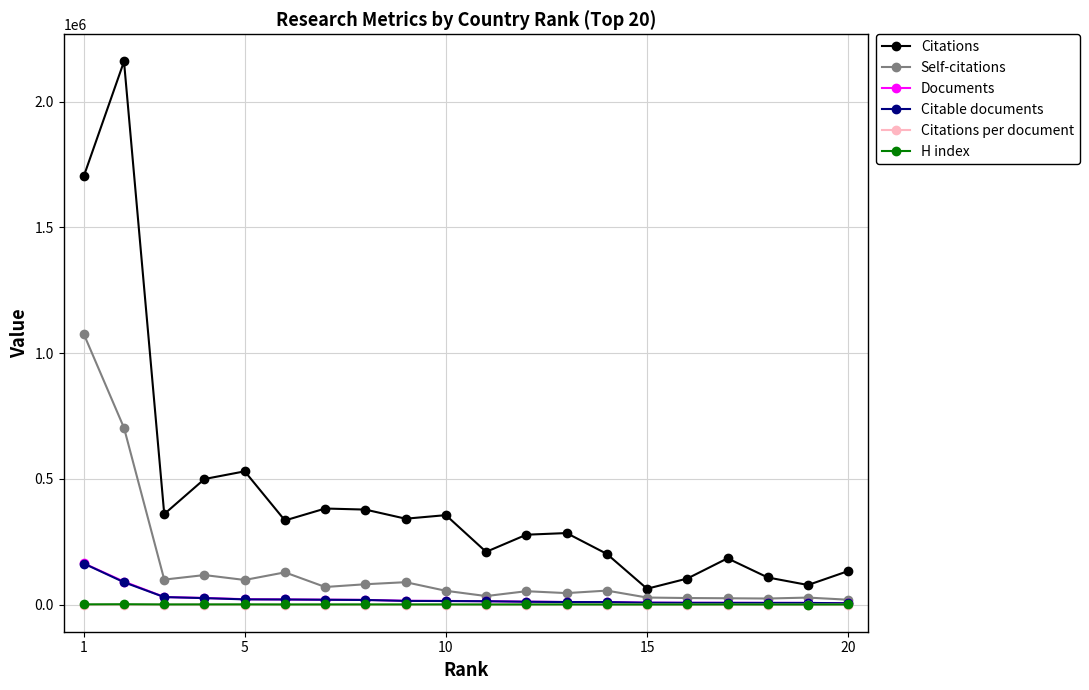

Which series has the largest total across all categories?

Citations